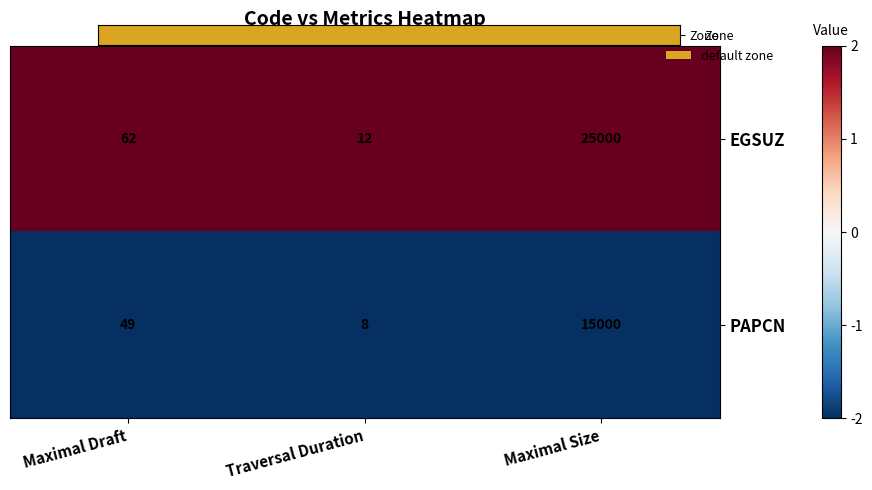

What value does the EGSUZ series have at Traversal Duration?

12